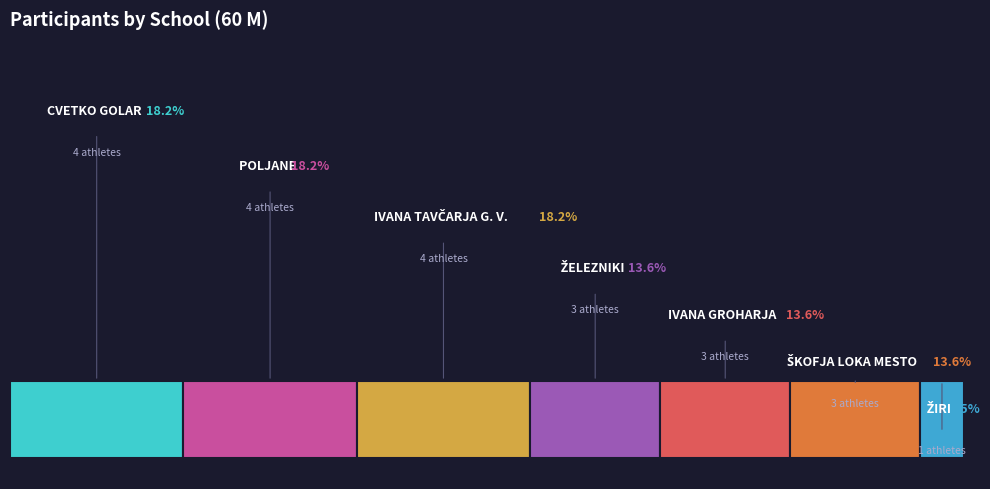

To the nearest percent, what is the combined percentage of ŽIRI and ŠKOFJA LOKA MESTO?

18%